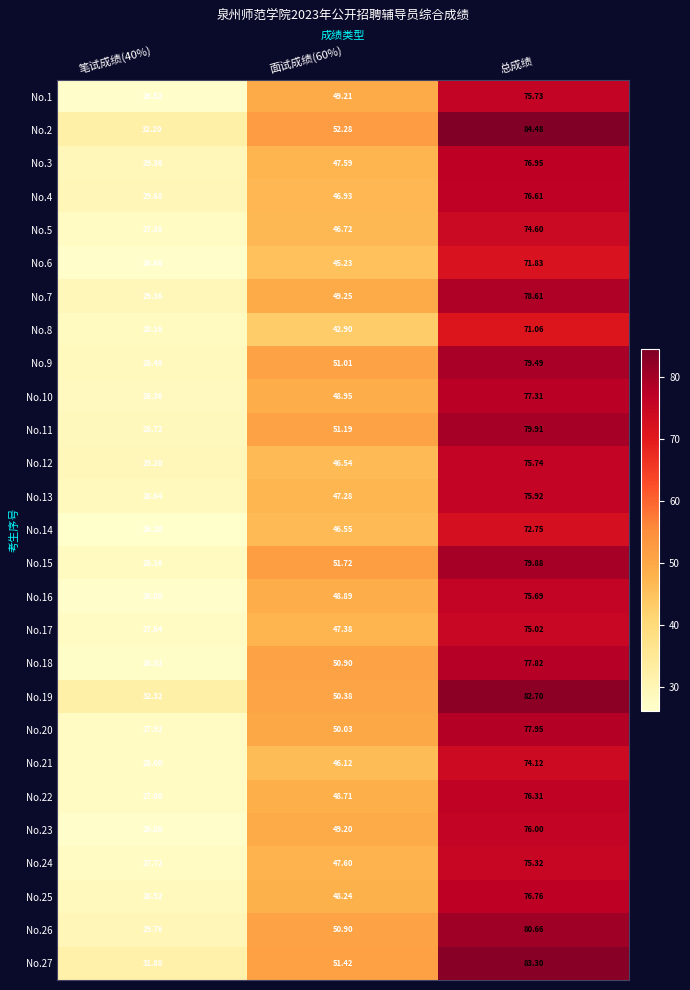

Is the value of No.24 at 总成绩 greater than the value of No.13 at 笔试成绩(40%)?

Yes